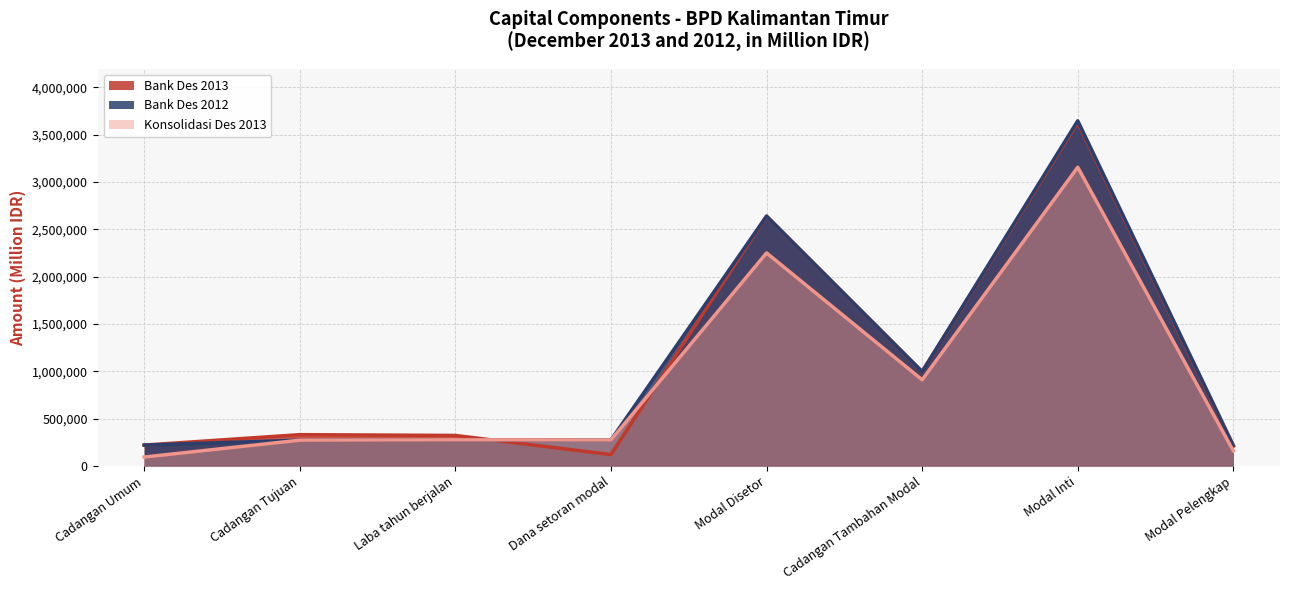

True or false: Bank Des 2012 and Konsolidasi Des 2013 intersect in this chart.

False